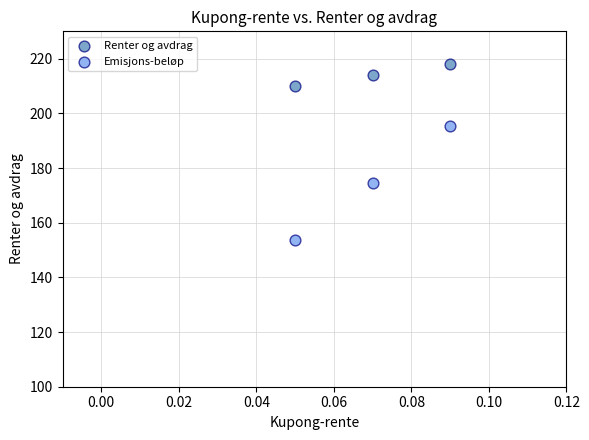

Which series reaches the minimum Y coordinate?

Emisjons-beløp